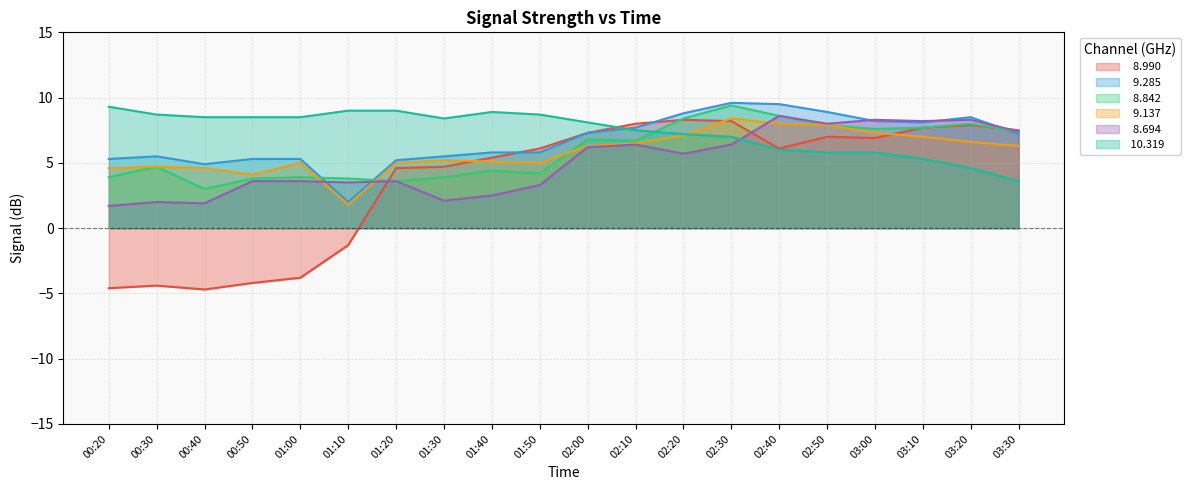

What position from the left is 00:40?

3